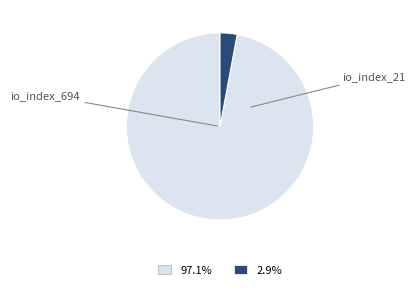

Is there a majority slice in this chart?

Yes